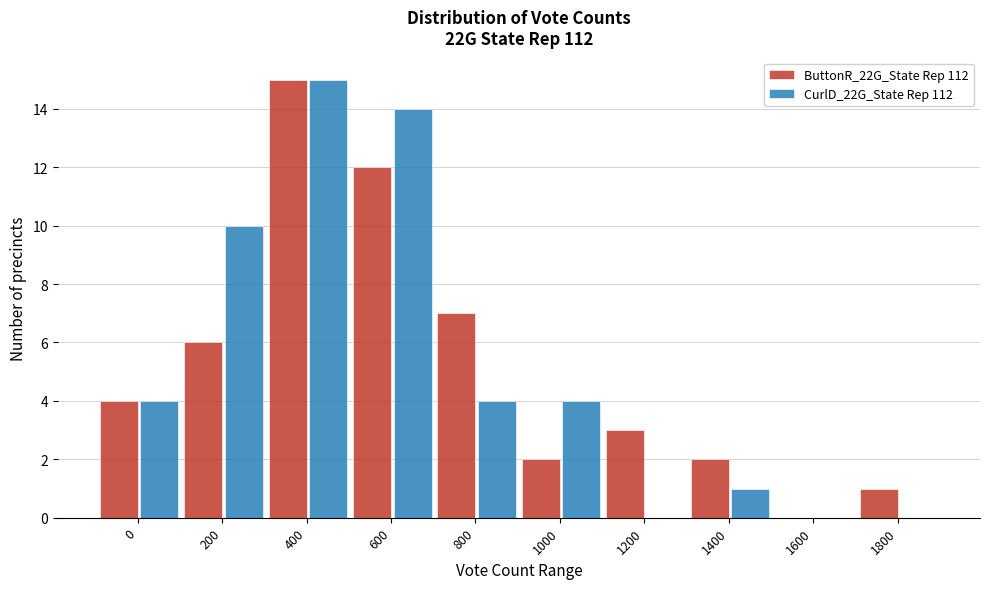

Reading right to left, transcribe all the data shown in this chart.

ButtonR_22G_State Rep 112: 1800=1	1600=0	1400=2	1200=3	1000=2	800=7	600=12	400=15	200=6	0=4
CurlD_22G_State Rep 112: 1800=0	1600=0	1400=1	1200=0	1000=4	800=4	600=14	400=15	200=10	0=4